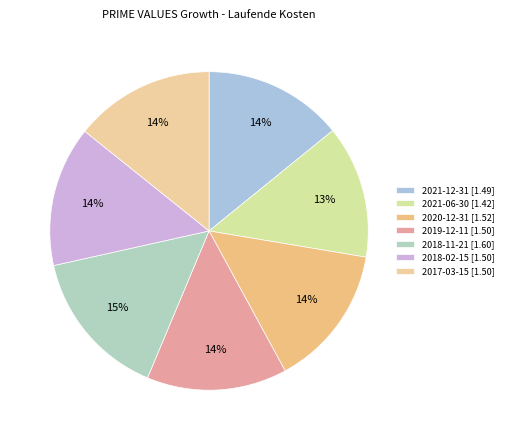

Count the number of slices in the pie.

7